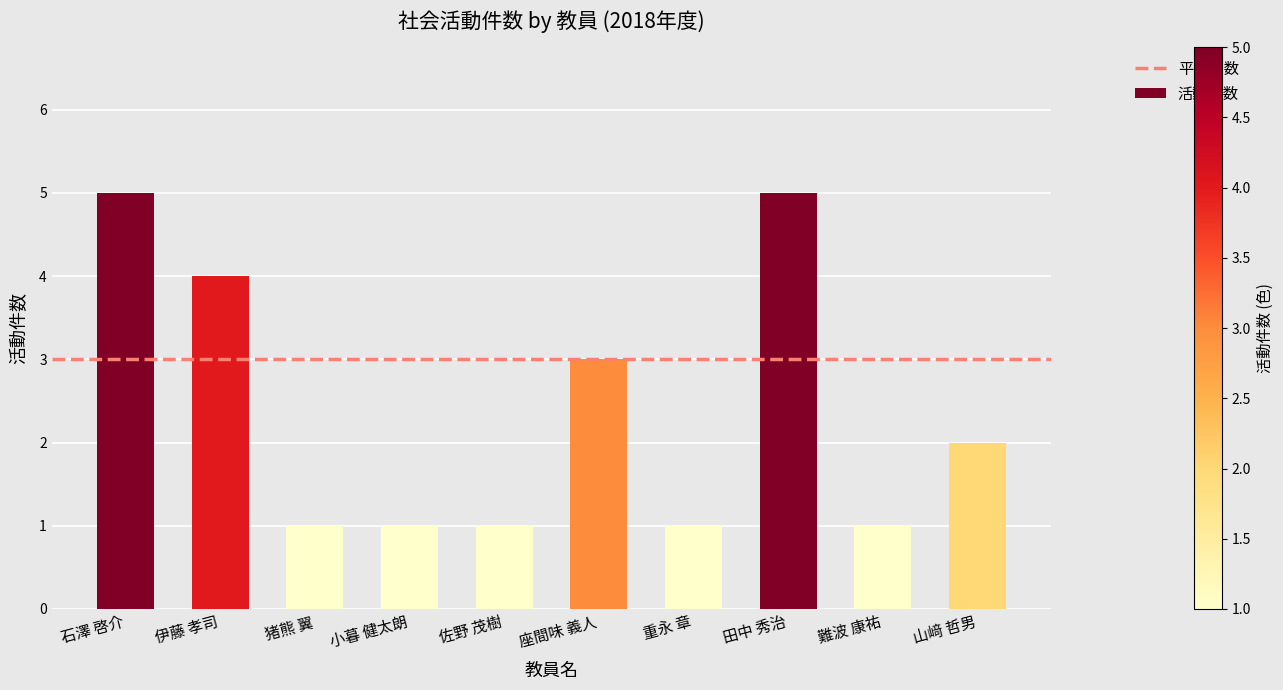

What position from the right is 難波 康祐?

2